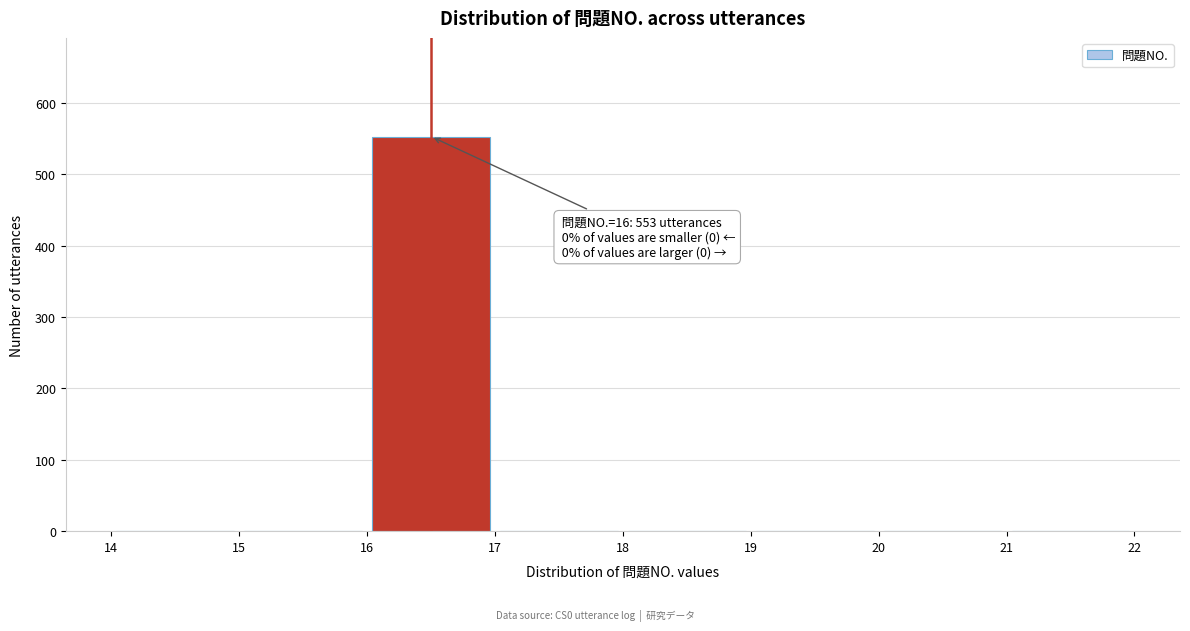

Which range on the x-axis has the tallest bar?

16 to 17